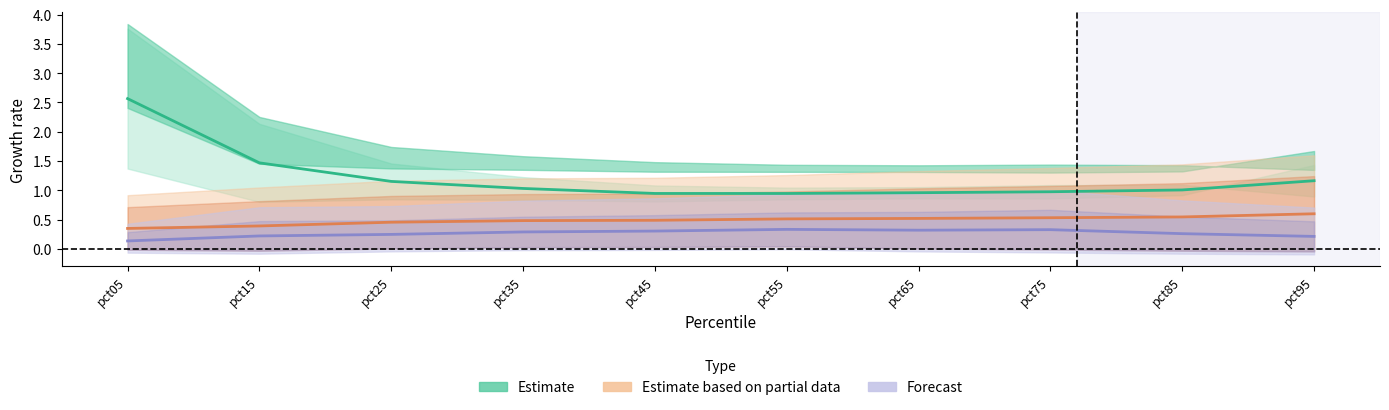

What is the greatest value displayed?

2.6